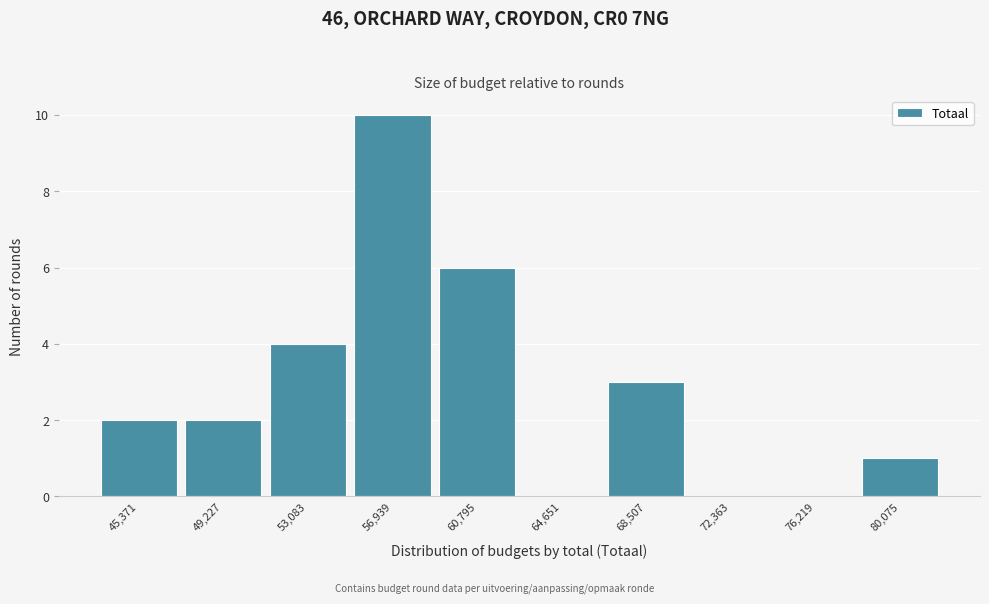

Reading left to right, transcribe all the data shown in this chart.

45,371=2	49,227=2	53,083=4	56,939=10	60,795=6	64,651=0	68,507=3	72,363=0	76,219=0	80,075=1